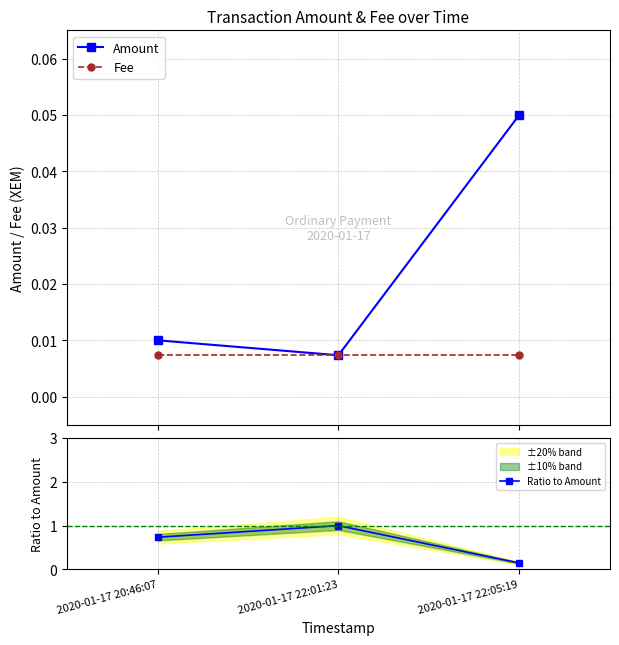

At which label does Fee reach its minimum?

2020-01-17 20:46:07